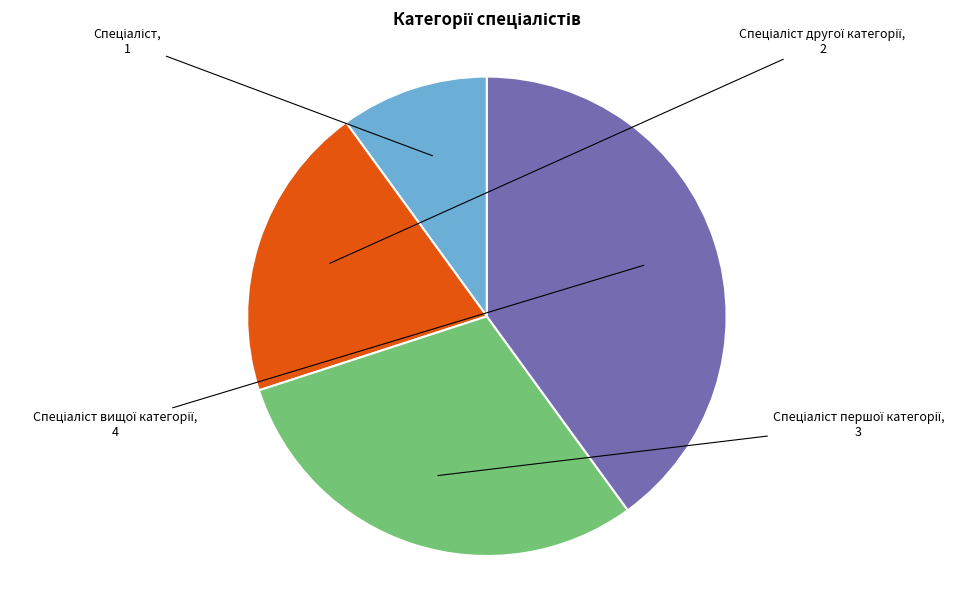

Is there a majority slice in this chart?

No